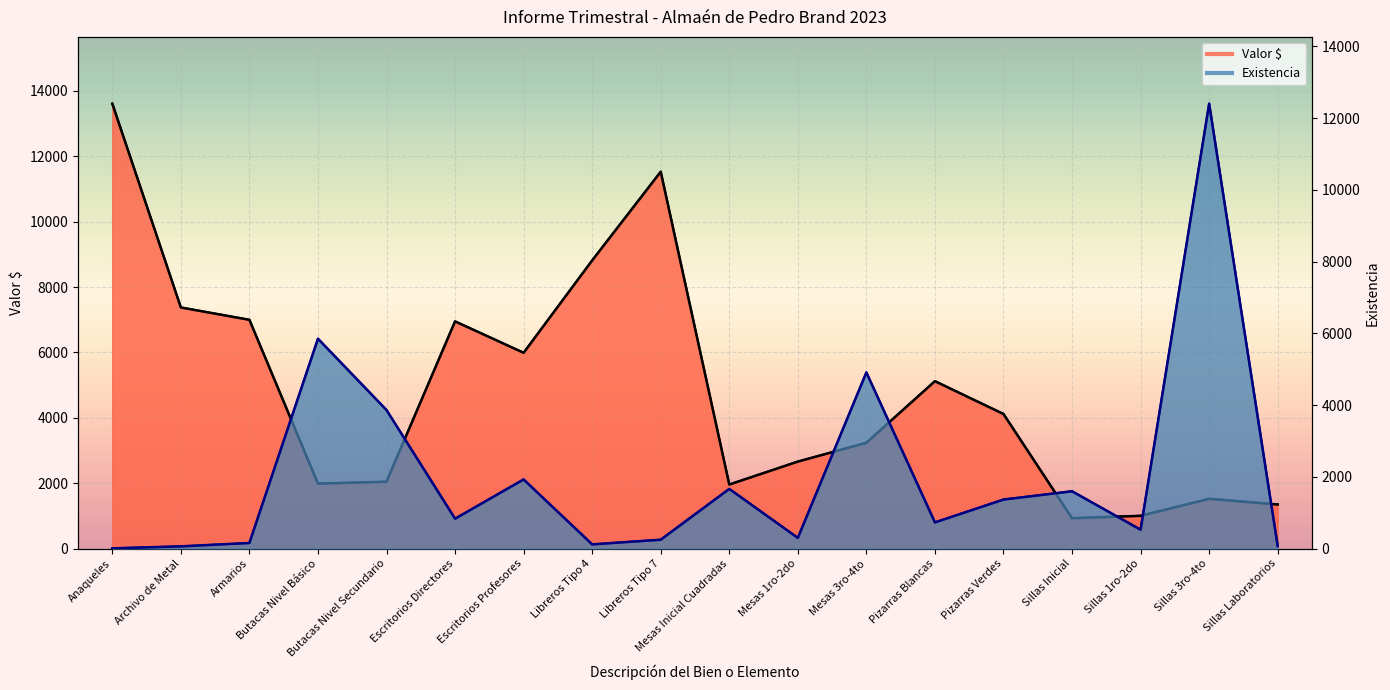

Rank the series at Armarios from lowest to highest value.

Existencia, Valor $